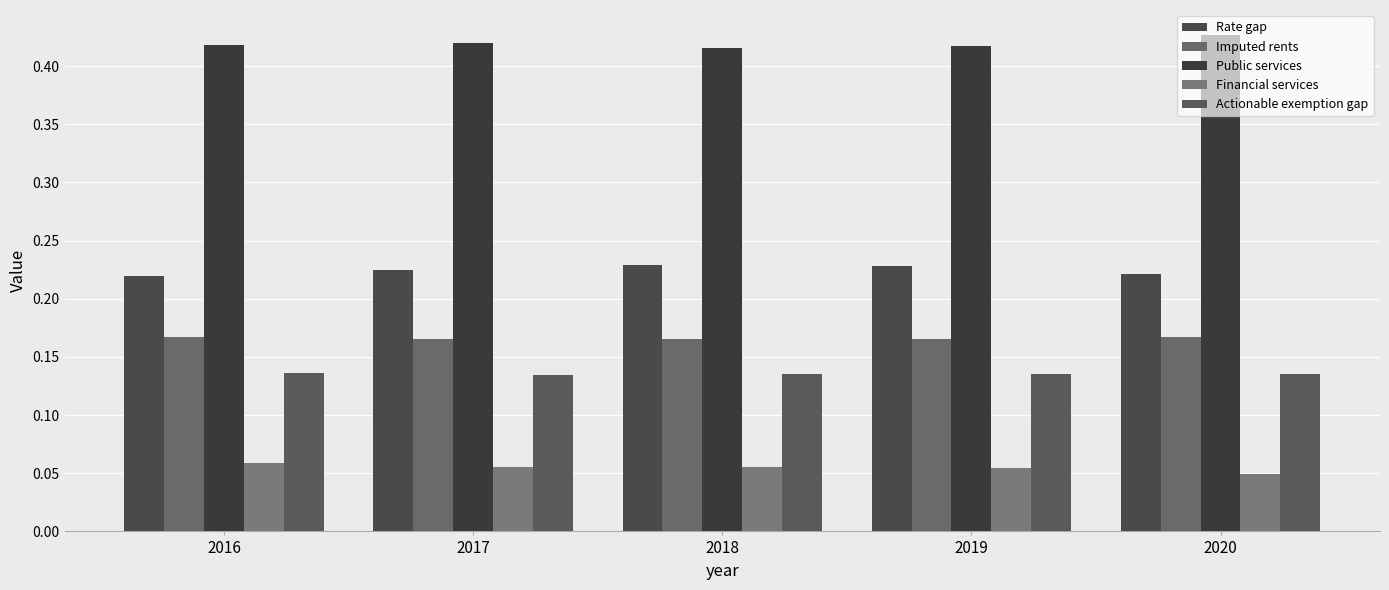

How many groups of bars are there?

5